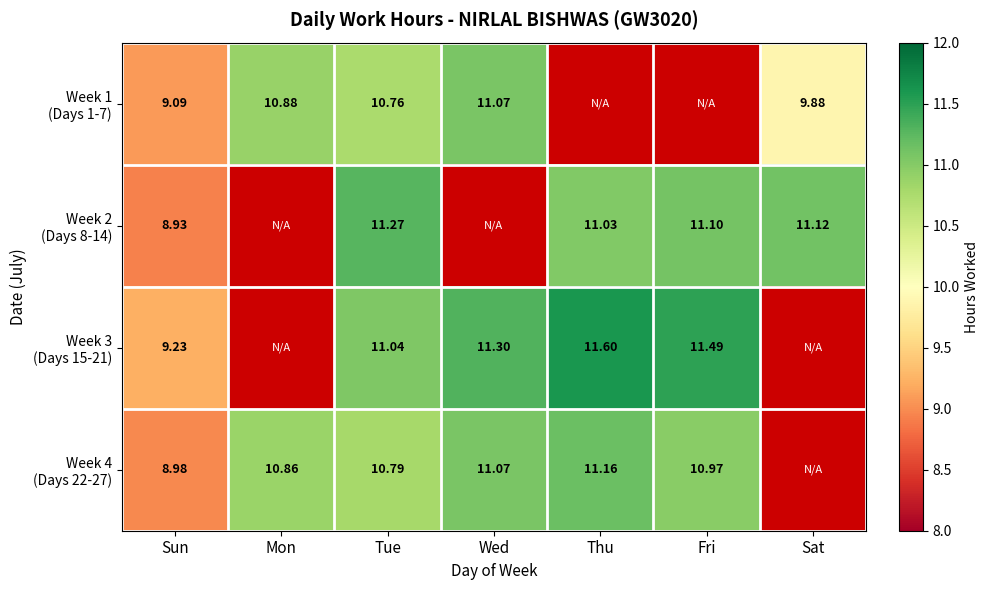

The value of Week 4 (Days 22-27) at Wed is 11.1. True or false?

True